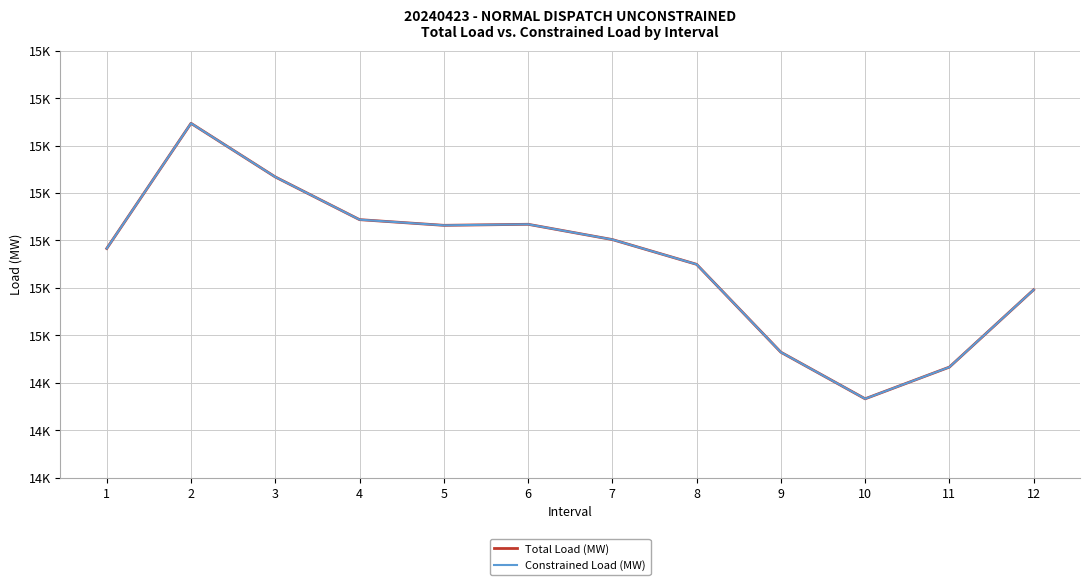

At which label does Total Load (MW) first exceed 14650?

2